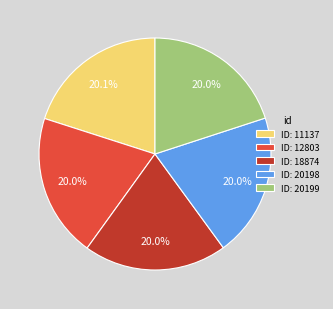

To the nearest percent, what is the average slice percentage?

20%